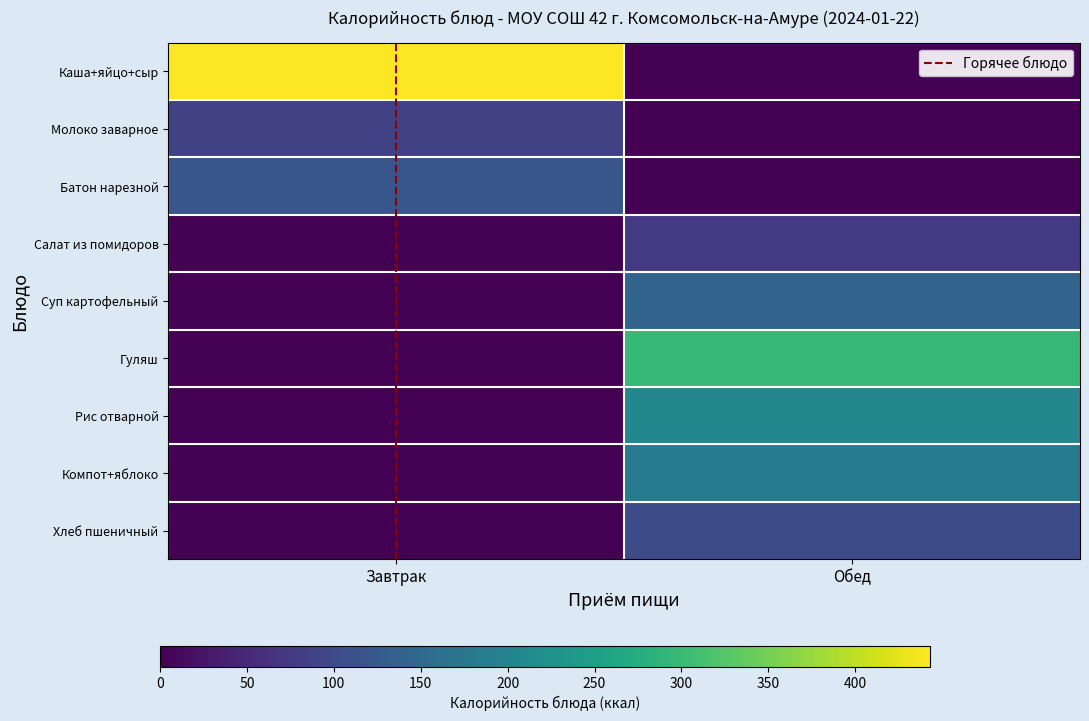

Which series has the largest total across all categories?

Каша+яйцо+сыр